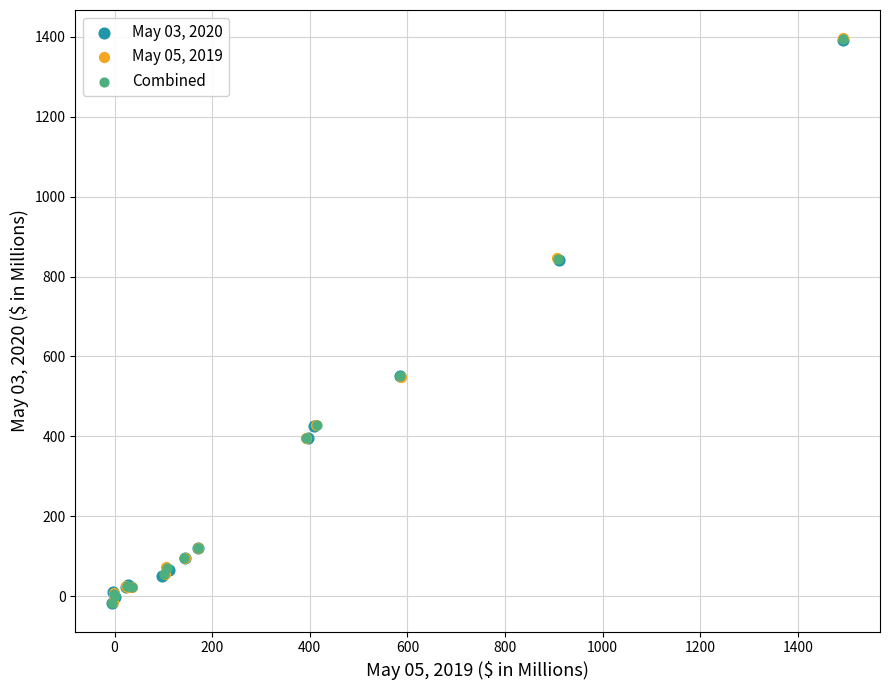

What are all the series names shown in the legend?

May 03, 2020, May 05, 2019, Combined